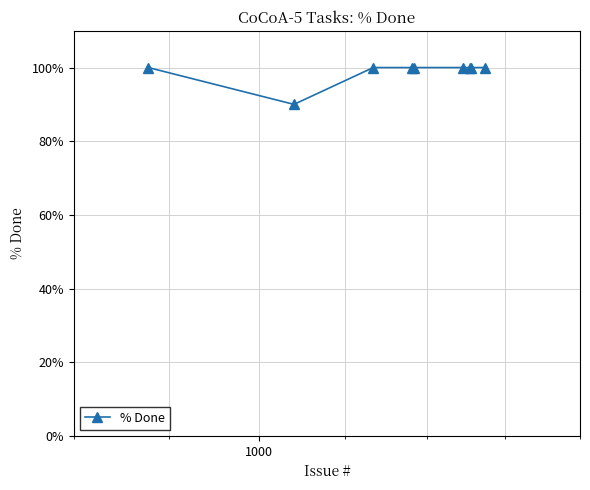

How many points are lower than both their immediate neighbors (excluding endpoints)?

1